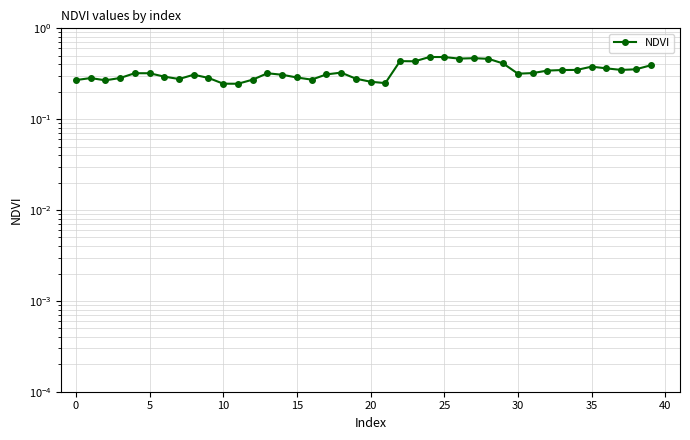

The chart shows a value of 0.3 at 31. True or false?

True